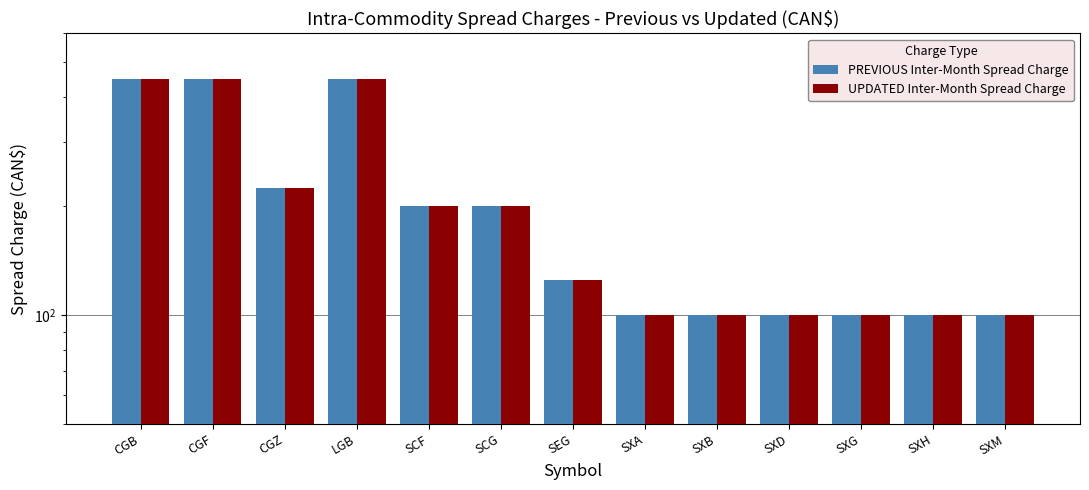

What is the difference between the UPDATED Inter-Month Spread Charge values at SXG and SCF?

100